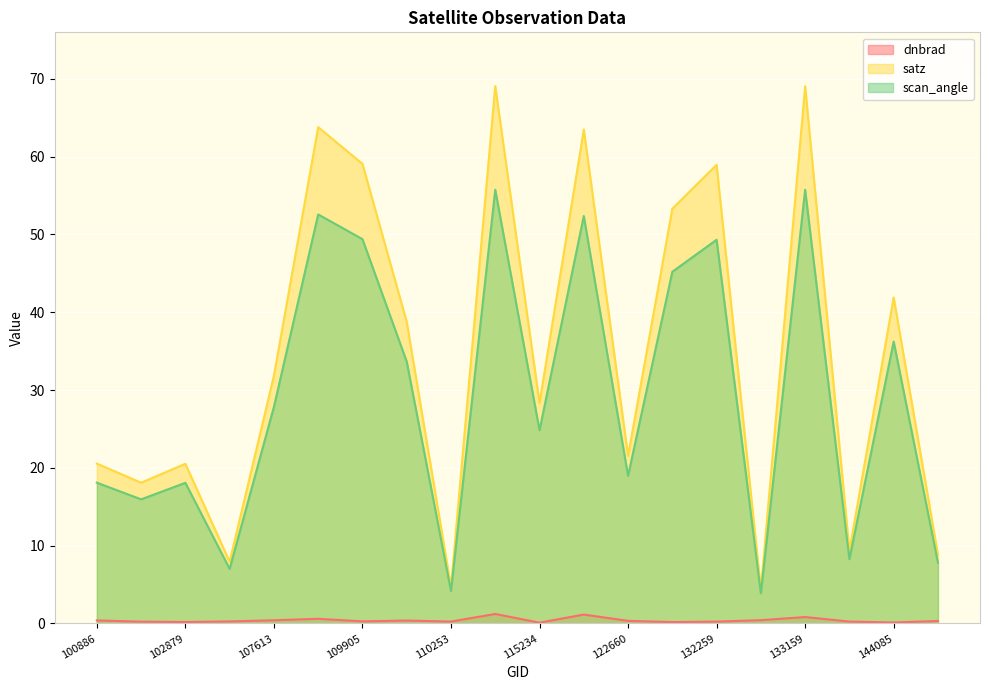

In satz, how many points are higher than both neighbors (excluding endpoints)?

7